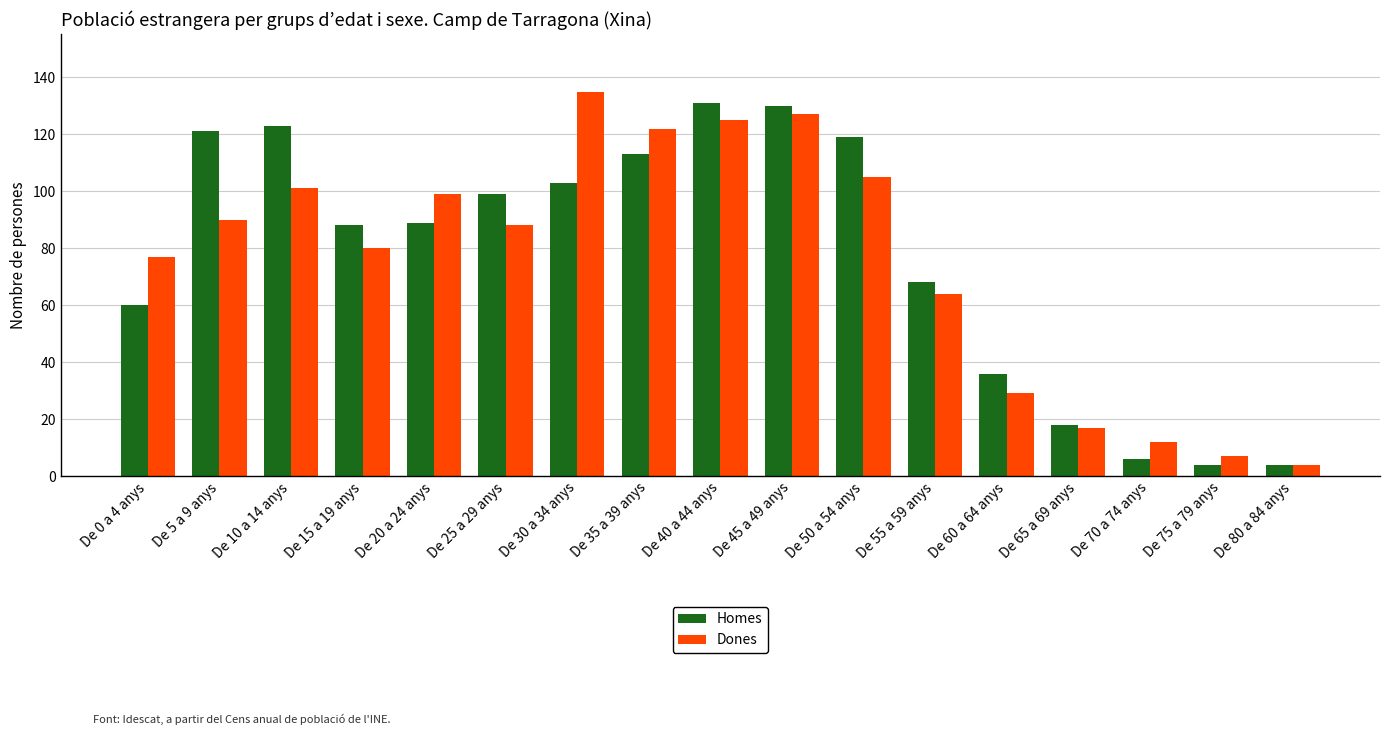

Where does the Dones series first go above 88?

De 5 a 9 anys